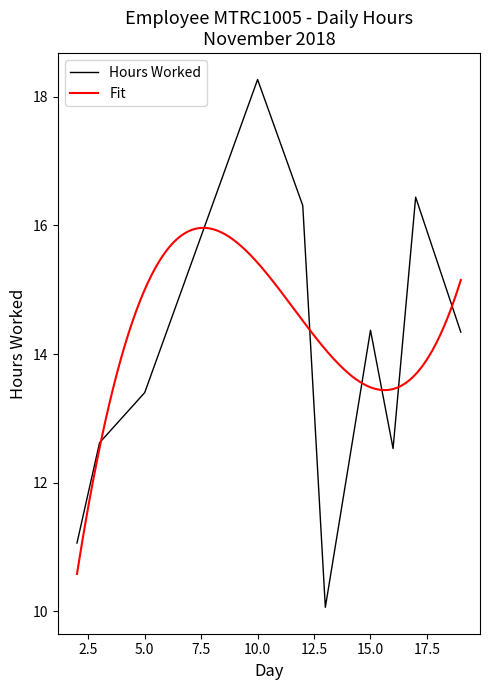

The value of Hours Worked at 15.0 is 14.4. True or false?

True